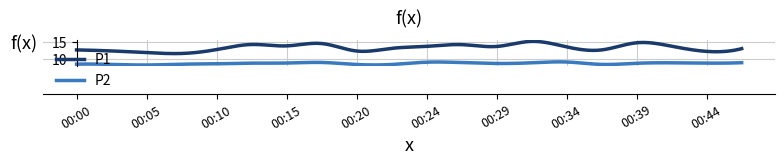

How many categories are shown in the chart?

300